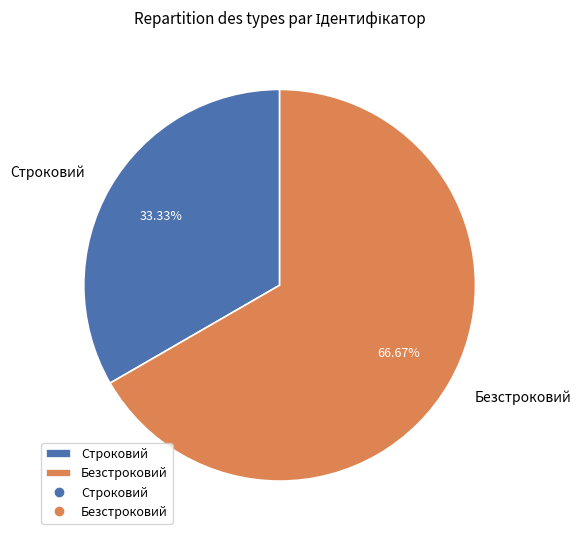

What percentage is the Безстроковий slice, to the nearest percent?

67%